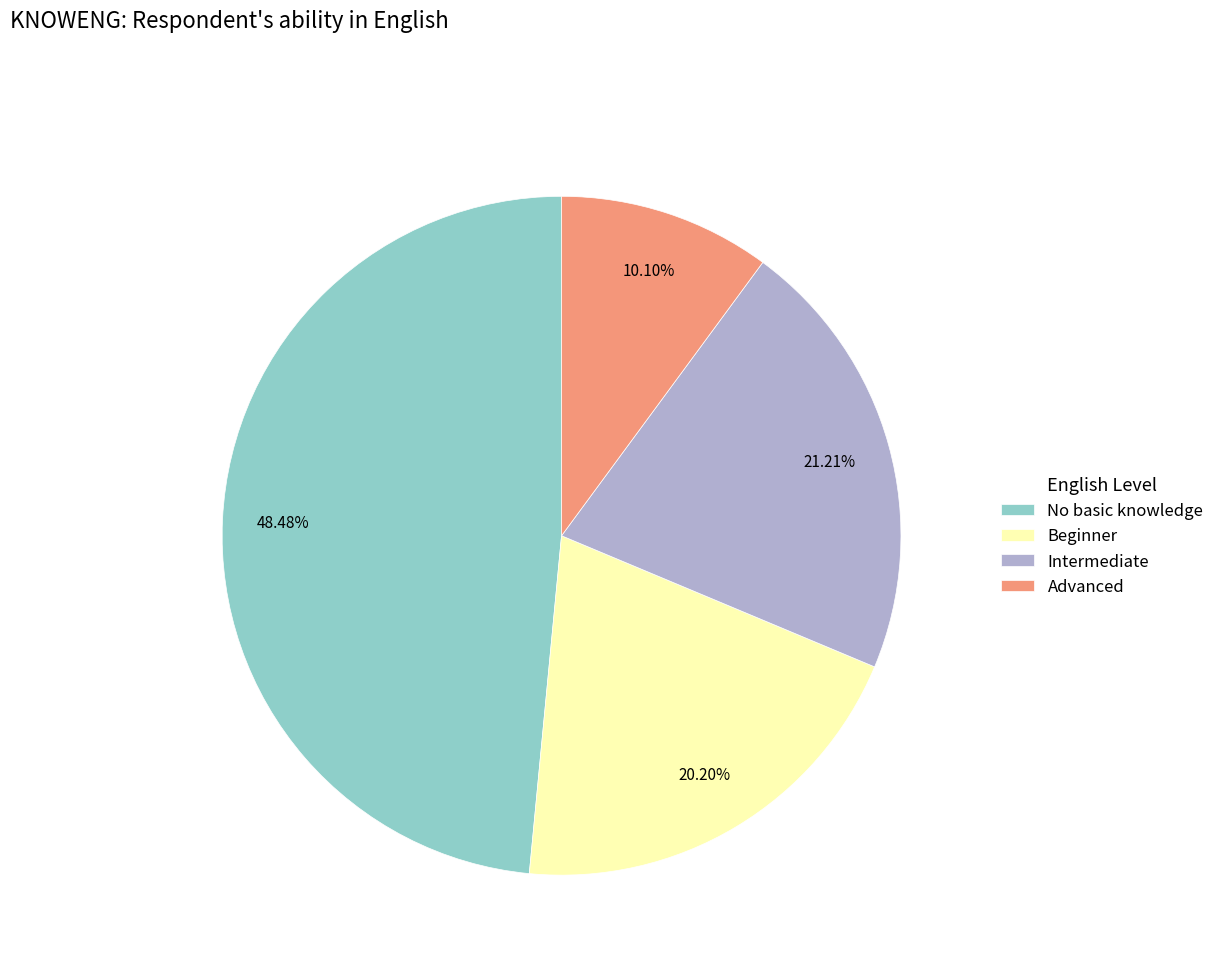

Rank the categories by value from highest to lowest.

No basic knowledge, Intermediate, Beginner, Advanced